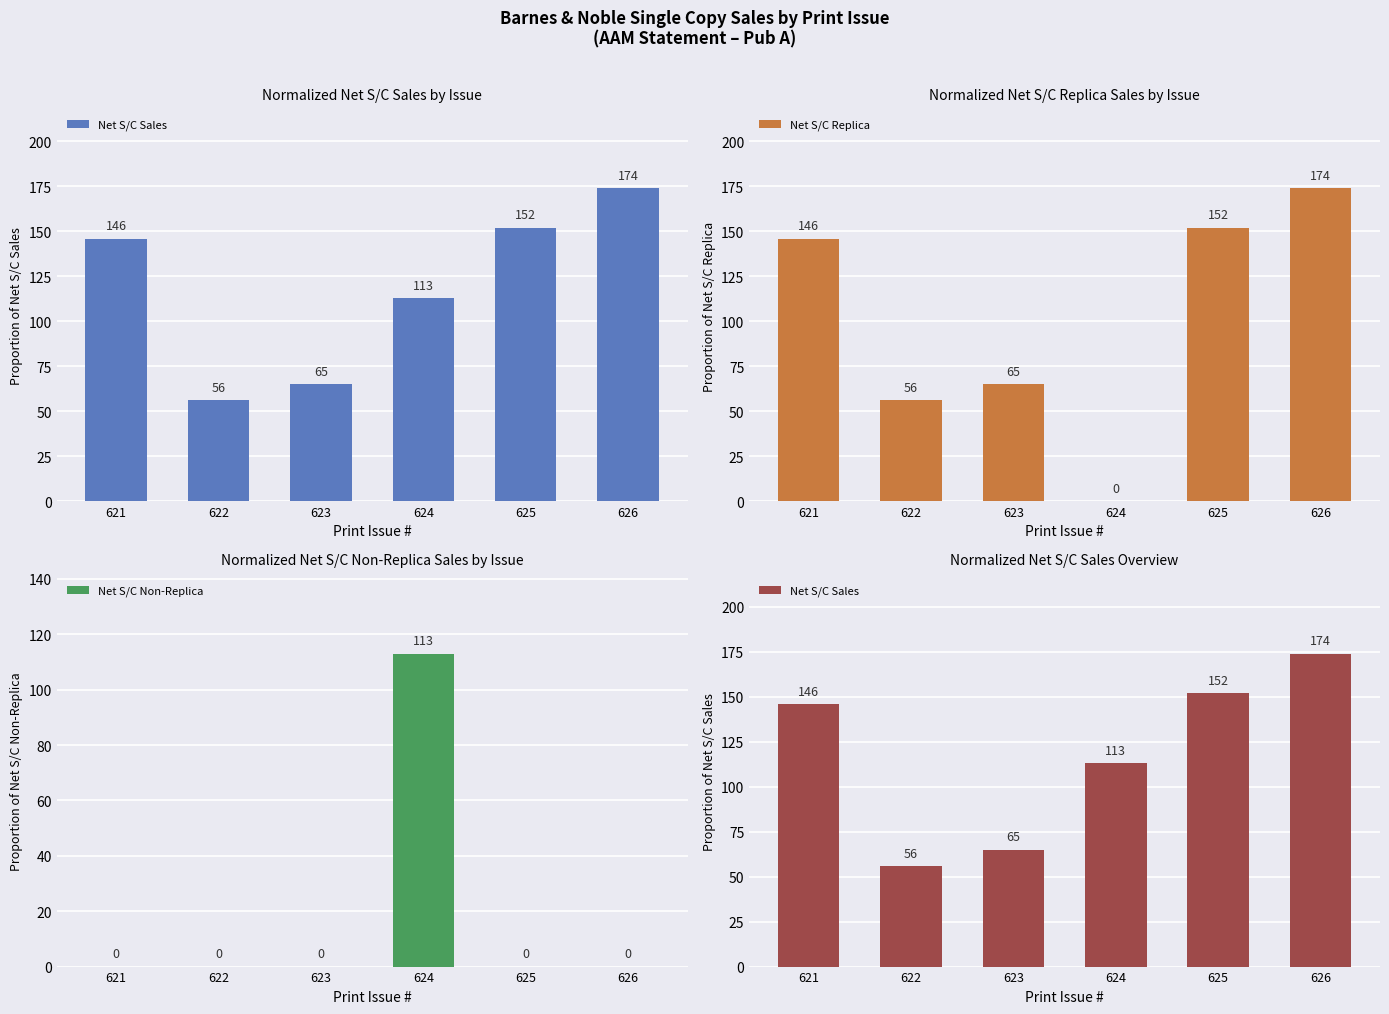

Is the value of Net S/C Non-Replica at 621 greater than the value of Net S/C Replica at 623?

No